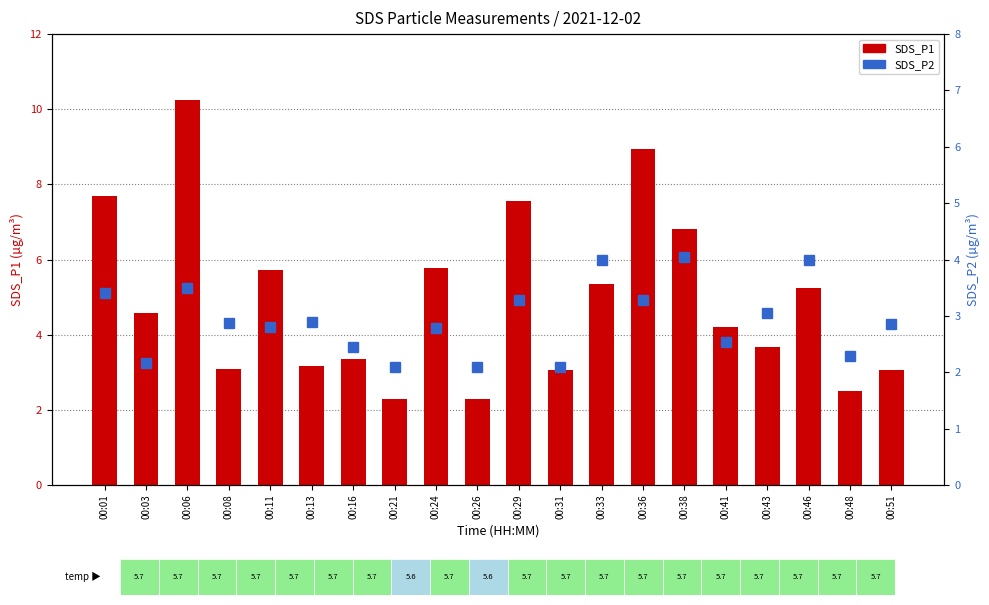

At which category is the sum across all series the highest?

00:06